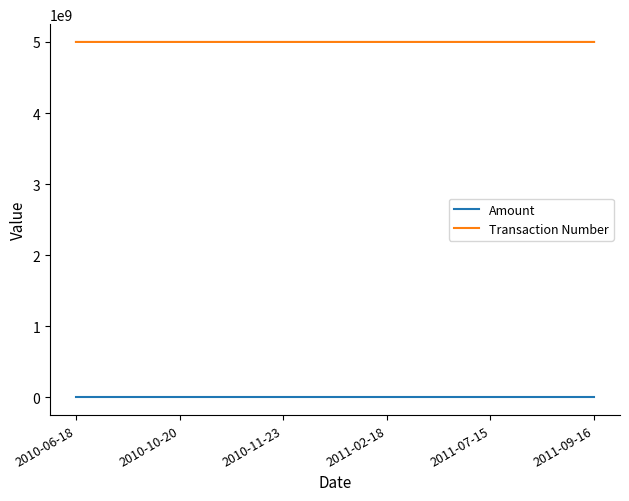

How many values in the Amount series exceed 680?

2